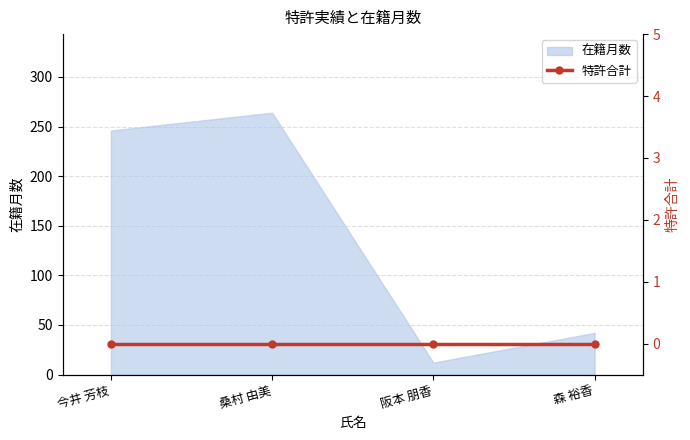

True or false: the data shows 17 at 阪本 朋香.

False